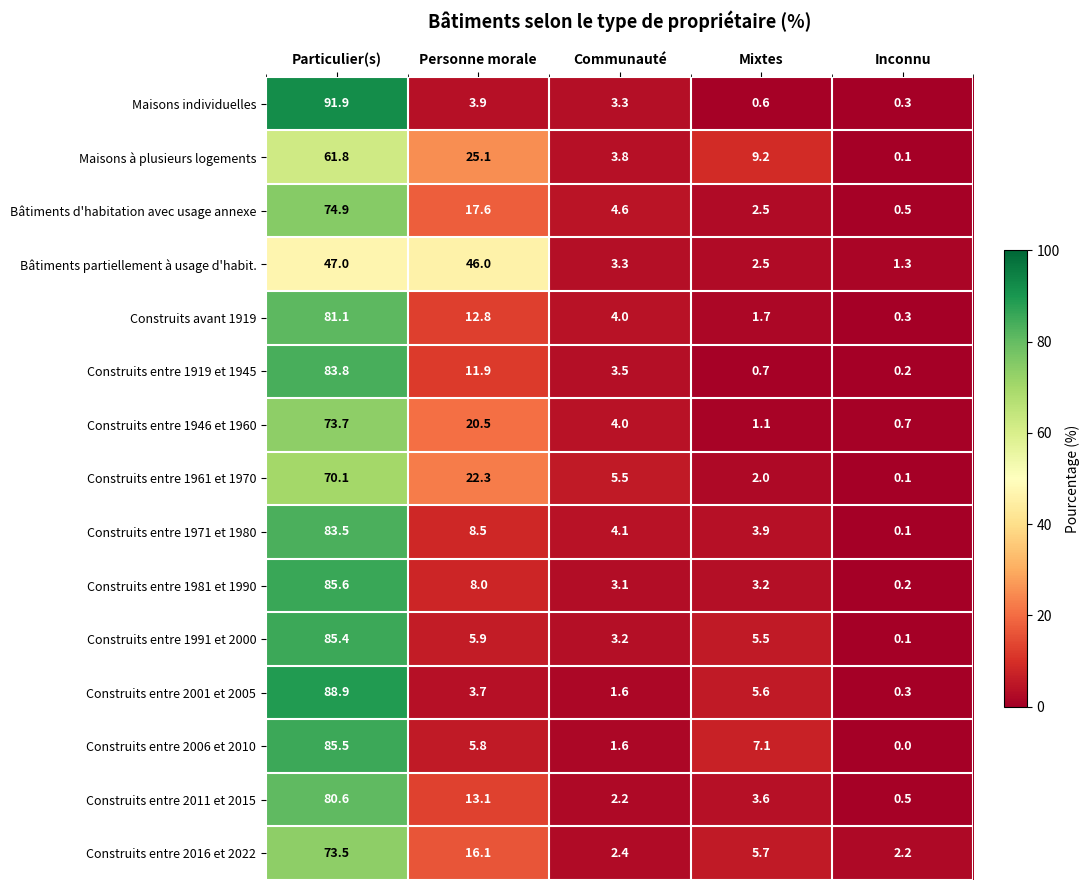

What is the sum of the Bâtiments d'habitation avec usage annexe values at Inconnu and Communauté?

5.1